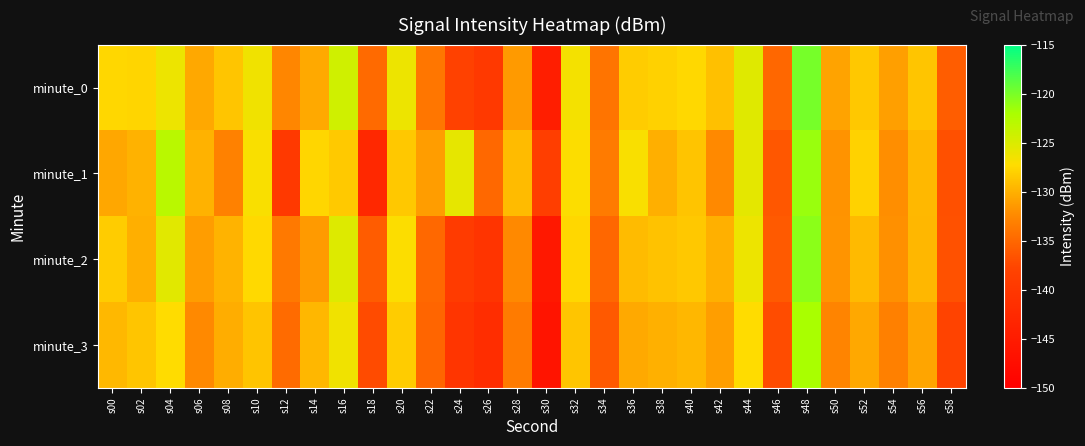

Reading left to right, extract all data points from this chart.

minute_0: s00=-127.6	s02=-127.8	s04=-126.2	s06=-130.5	s08=-128.7	s10=-126.4	s12=-132.6	s14=-130.4	s16=-124.3	s18=-134.8	s20=-126.2	s22=-133.8	s24=-138.1	s26=-139.6	s28=-131.4	s30=-144.4	s32=-126.6	s34=-134.0	s36=-128.3	s38=-128.0	s40=-127.6	s42=-129.1	s44=-125.3	s46=-135.0	s48=-119.9	s50=-130.8	s52=-128.5	s54=-131.0	s56=-128.7	s58=-135.7
minute_1: s00=-130.5	s02=-129.9	s04=-122.9	s06=-129.9	s08=-133.0	s10=-126.9	s12=-139.6	s14=-127.7	s16=-128.4	s18=-142.6	s20=-128.5	s22=-131.2	s24=-125.8	s26=-134.9	s28=-129.3	s30=-138.7	s32=-127.1	s34=-133.5	s36=-126.9	s38=-130.1	s40=-128.8	s42=-132.4	s44=-125.6	s46=-136.2	s48=-121.3	s50=-131.8	s52=-127.9	s54=-132.1	s56=-129.5	s58=-136.8
minute_2: s00=-128.3	s02=-130.1	s04=-125.4	s06=-131.2	s08=-129.8	s10=-127.5	s12=-133.6	s14=-131.4	s16=-125.2	s18=-135.8	s20=-127.1	s22=-134.9	s24=-139.2	s26=-140.6	s28=-132.4	s30=-145.5	s32=-127.6	s34=-135.0	s36=-129.3	s38=-128.9	s40=-128.5	s42=-130.0	s44=-126.2	s46=-136.0	s48=-120.8	s50=-131.7	s52=-129.4	s54=-132.0	s56=-129.6	s58=-136.7
minute_3: s00=-129.5	s02=-128.7	s04=-127.3	s06=-132.4	s08=-130.2	s10=-128.8	s12=-134.7	s14=-129.6	s16=-126.4	s18=-137.2	s20=-128.3	s22=-135.1	s24=-140.3	s26=-141.8	s28=-133.5	s30=-146.2	s32=-128.7	s34=-136.1	s36=-130.4	s38=-130.0	s40=-129.6	s42=-131.1	s44=-127.3	s46=-137.1	s48=-122.0	s50=-132.8	s52=-130.5	s54=-133.1	s56=-130.7	s58=-137.8